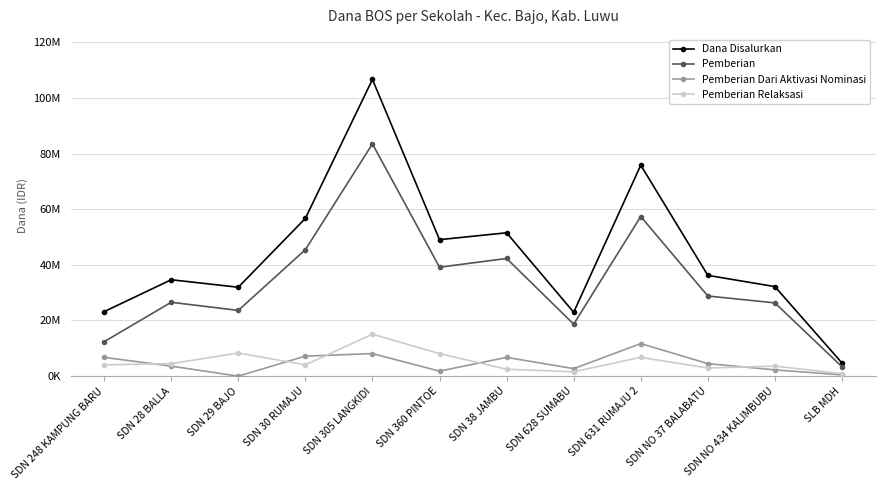

What is the lowest value of the Pemberian Relaksasi series?

900000